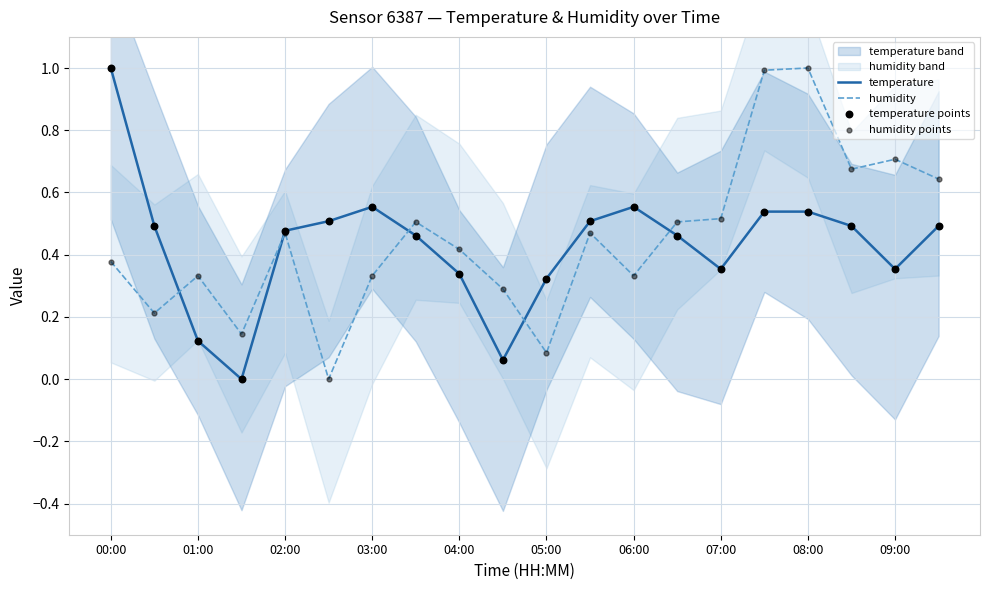

True or false: temperature has a value of 0.2 at 07:00.

False